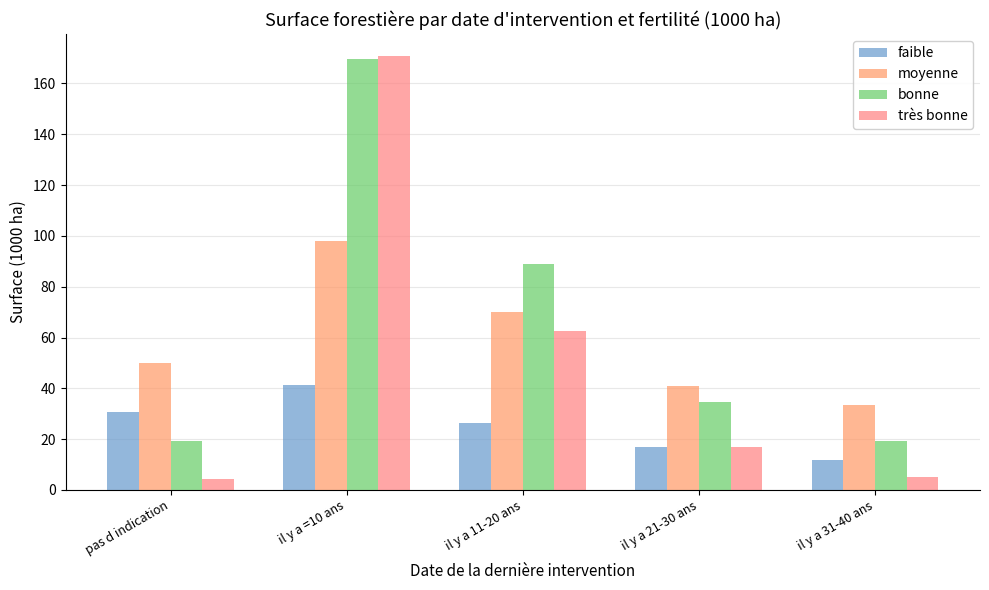

What is the highest value of the faible series?

41.4